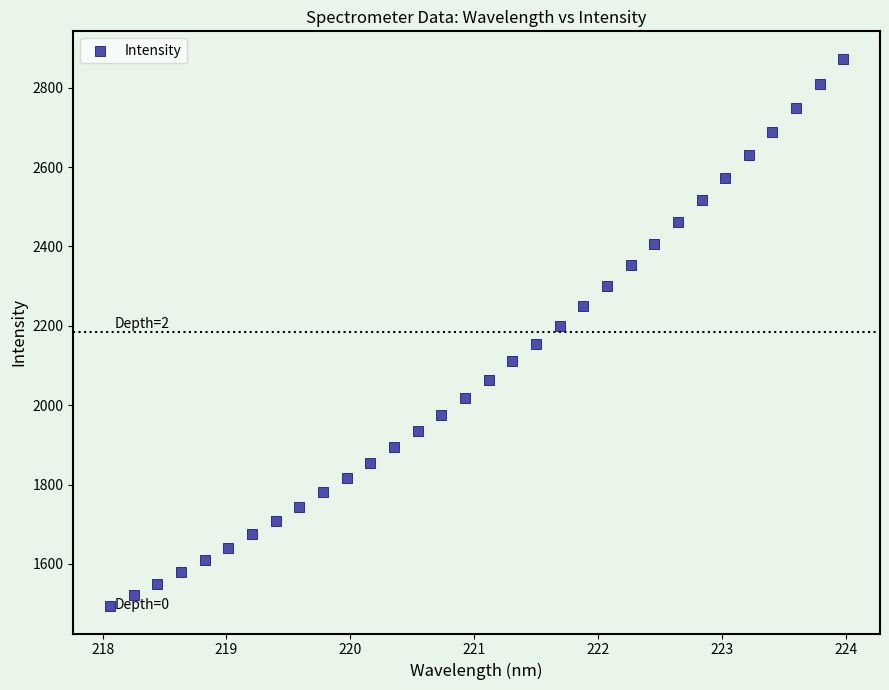

What is the range of X values (max minus min)?

5.9